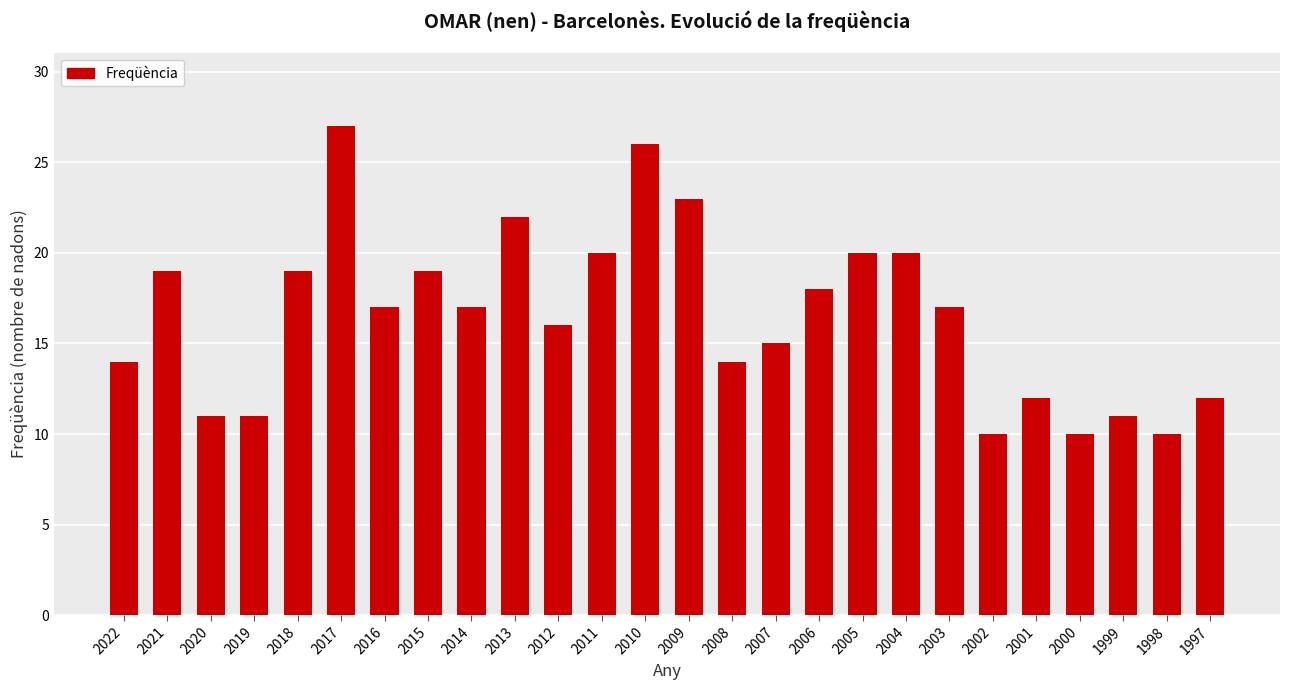

What is the value of the 20th bar from the left?

17